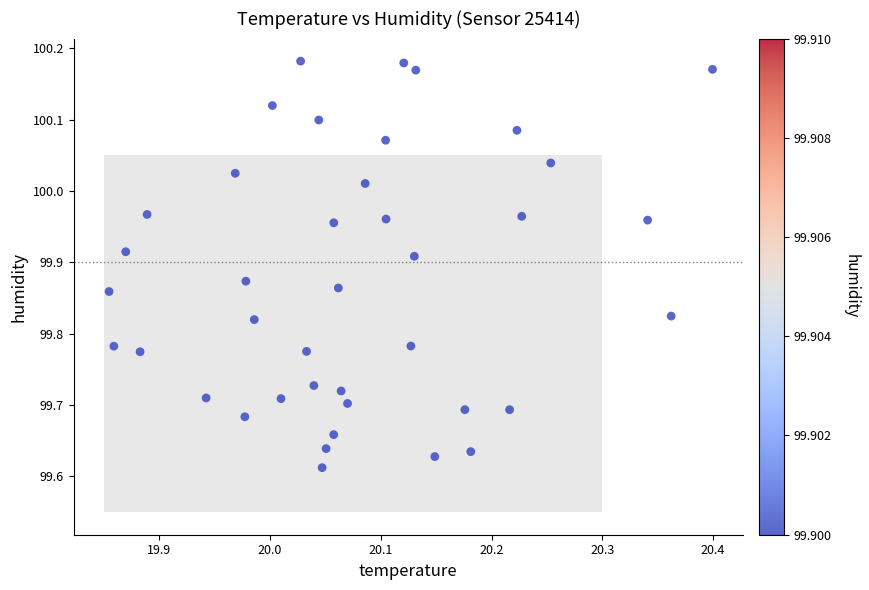

What is the range of X values (max minus min)?

0.5